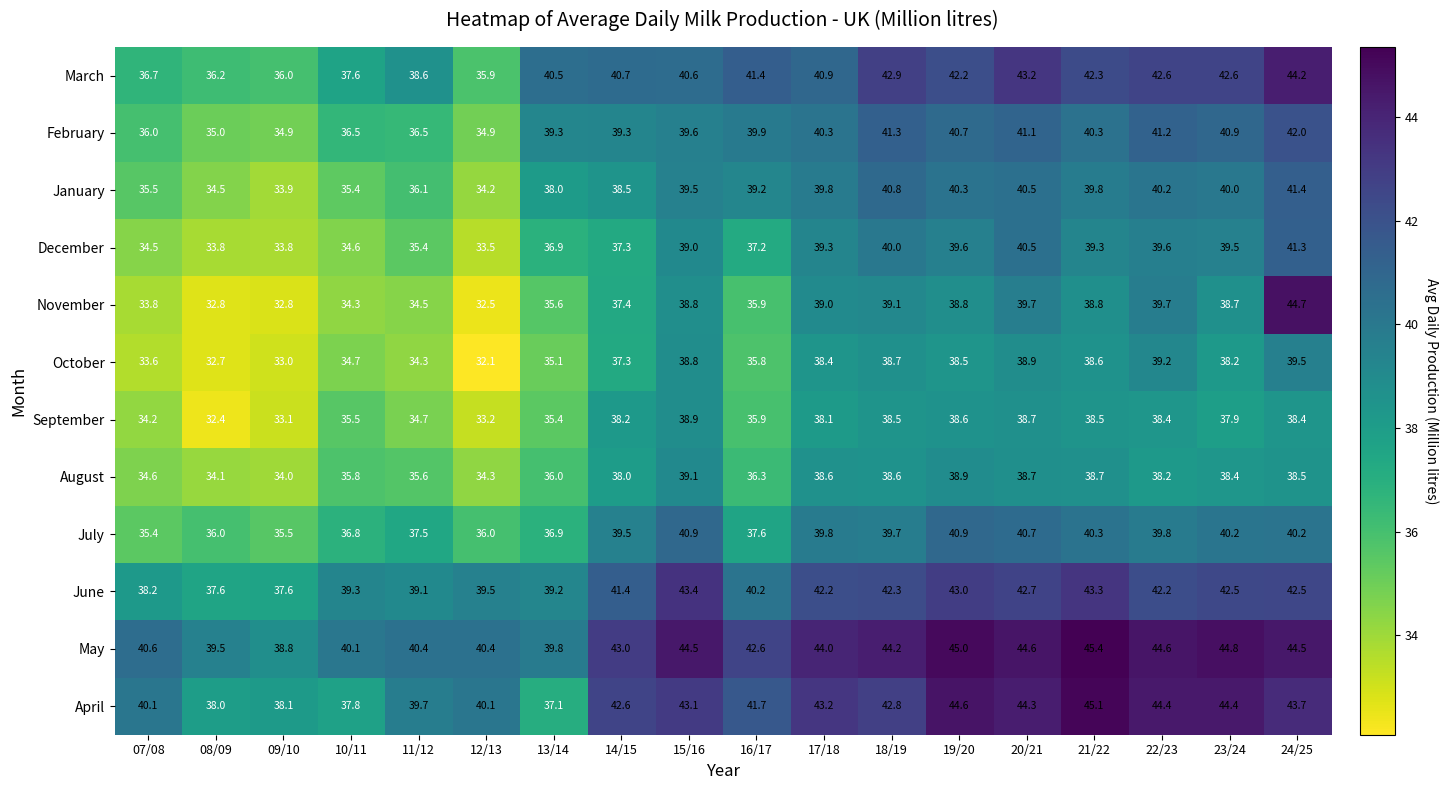

What is the sum of all May values?

766.8